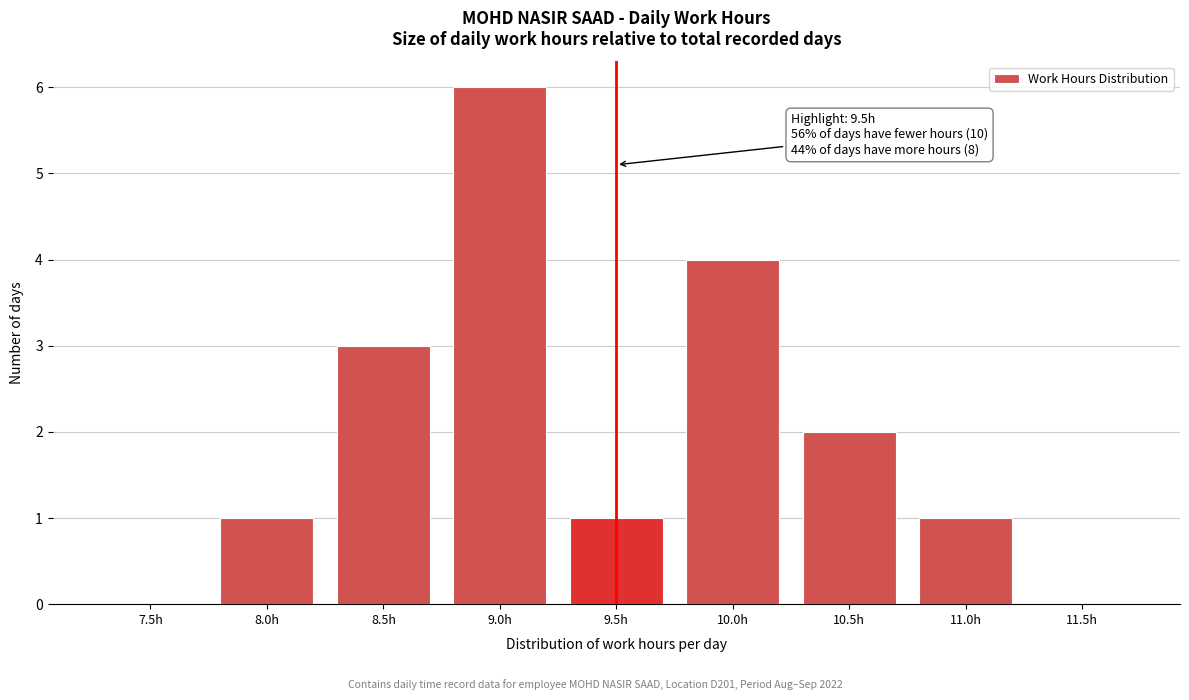

Reading right to left, transcribe all the data shown in this chart.

11.5h=0	11.0h=1	10.5h=2	10.0h=4	9.5h=1	9.0h=6	8.5h=3	8.0h=1	7.5h=0